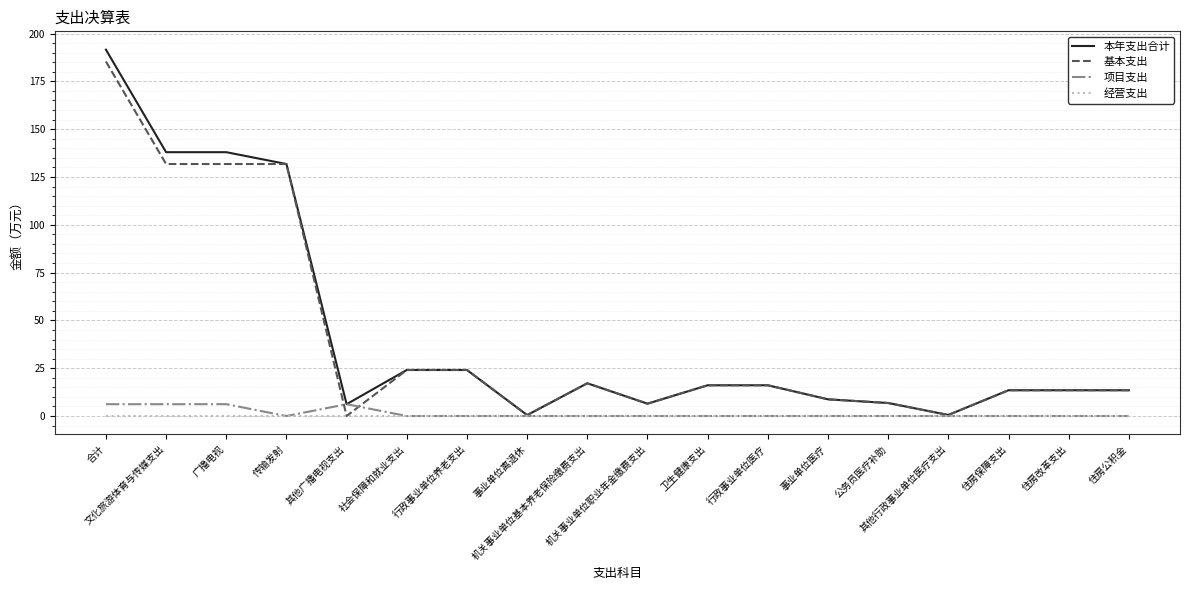

Reading left to right, list all the values displayed in this chart.

本年支出合计: 191.6	138.0	138.0	131.8	6.2	24.1	24.1	0.5	17.1	6.5	16.1	16.1	8.7	6.8	0.6	13.5	13.5	13.5
基本支出: 185.4	131.8	131.8	131.8	0.0	24.1	24.1	0.5	17.1	6.5	16.1	16.1	8.7	6.8	0.6	13.5	13.5	13.5
项目支出: 6.2	6.2	6.2	0.0	6.2	0.0	0.0	0.0	0.0	0.0	0.0	0.0	0.0	0.0	0.0	0.0	0.0	0.0
经营支出: 0.0	0.0	0.0	0.0	0.0	0.0	0.0	0.0	0.0	0.0	0.0	0.0	0.0	0.0	0.0	0.0	0.0	0.0